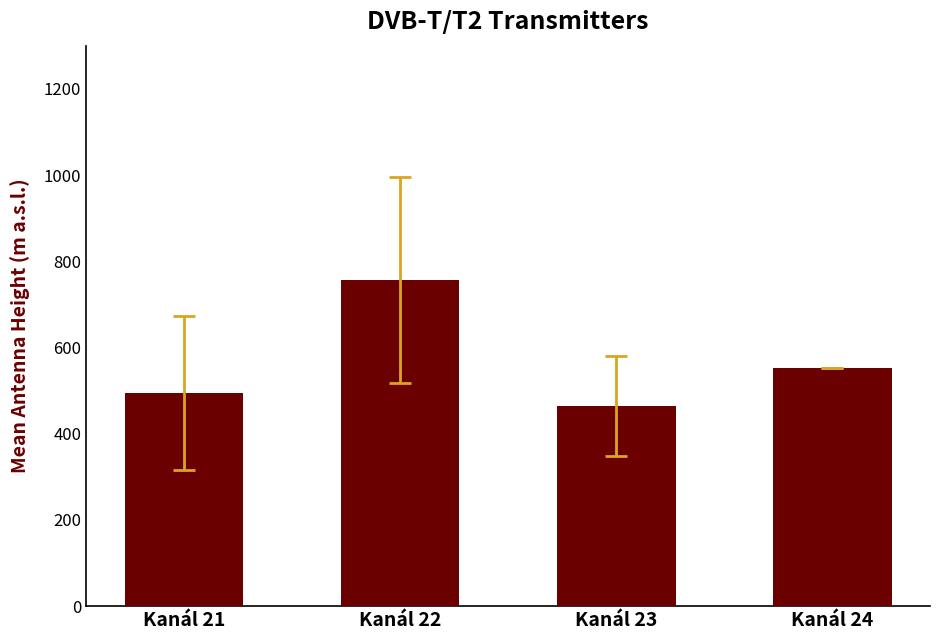

Reading left to right, transcribe all the data shown in this chart.

Kanál 21=494.7	Kanál 22=756.6	Kanál 23=464.9	Kanál 24=553.0